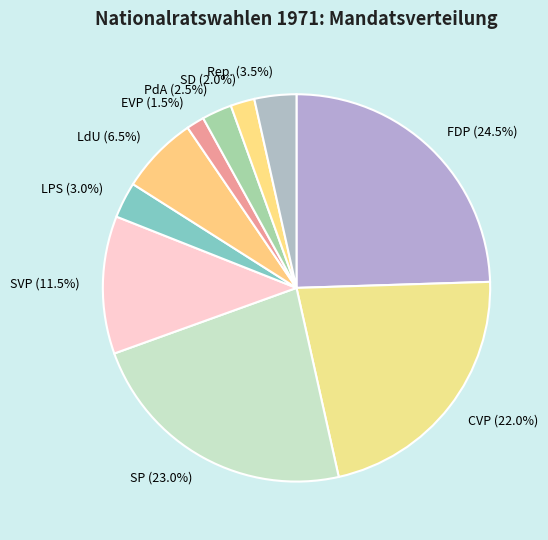

How many slices are in this pie chart?

10